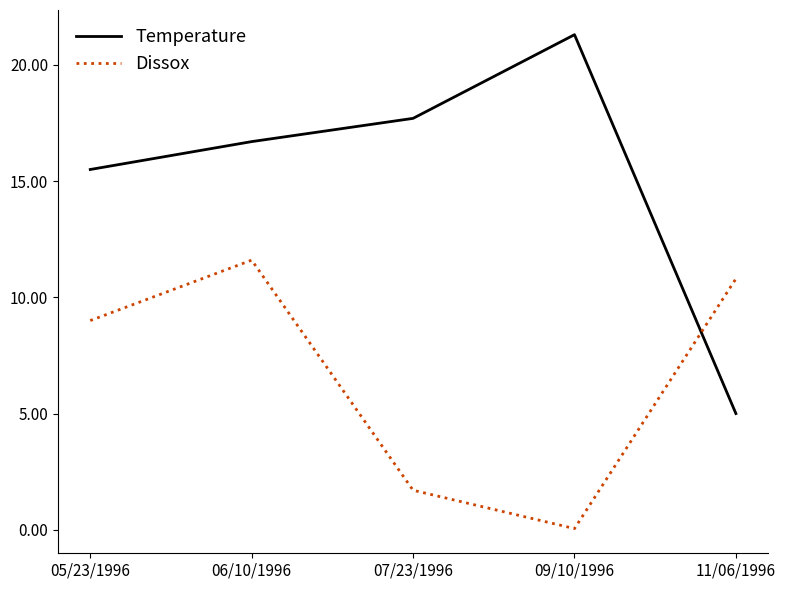

How many times do Temperature and Dissox cross each other?

1